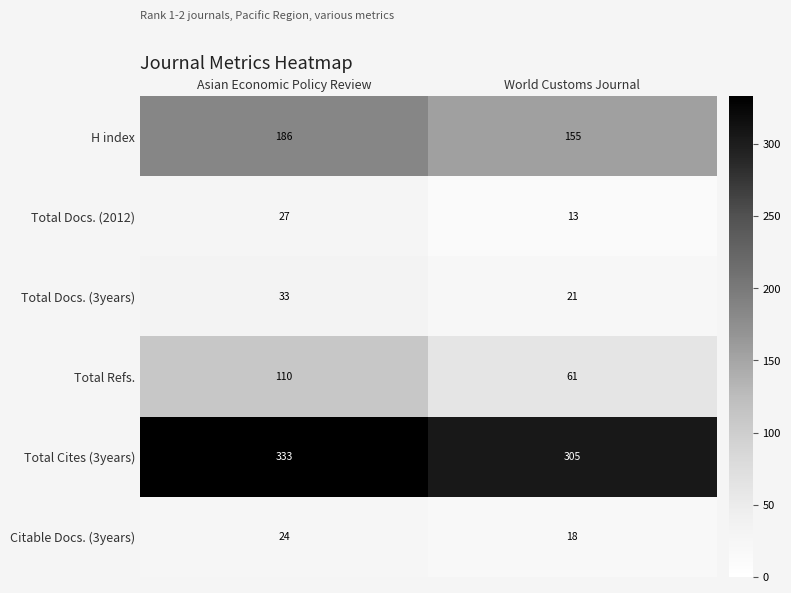

At how many categories does at least one series exceed 137?

2